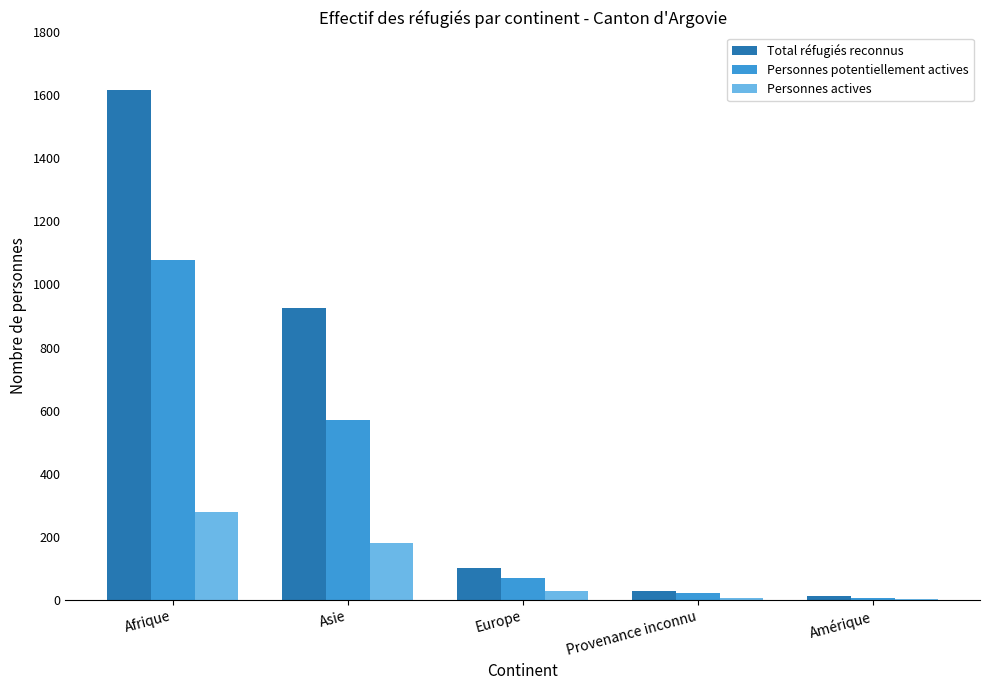

What is the maximum value shown in the chart?

1617